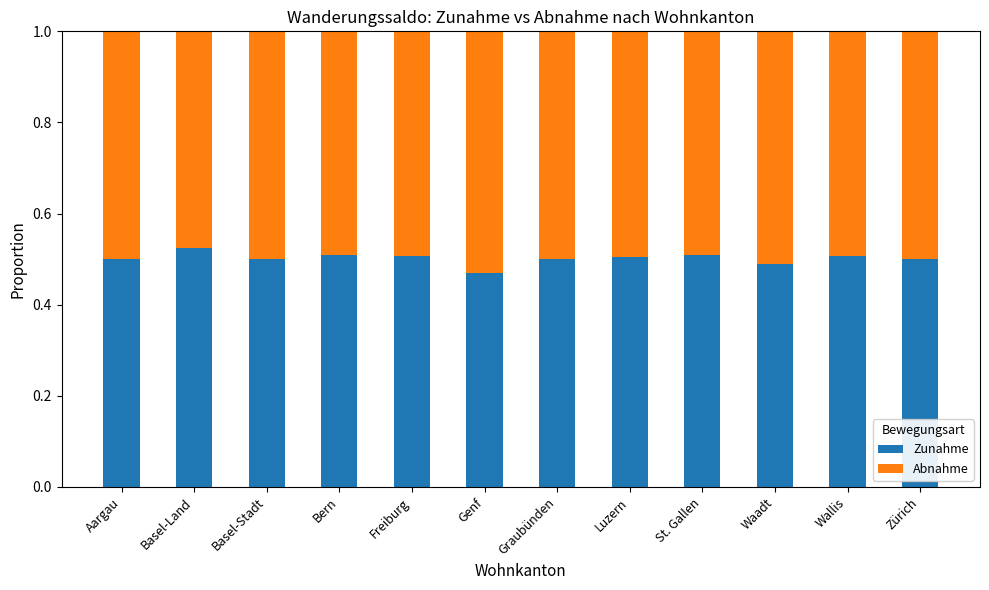

What is the sum of all Zunahme values?

6.0